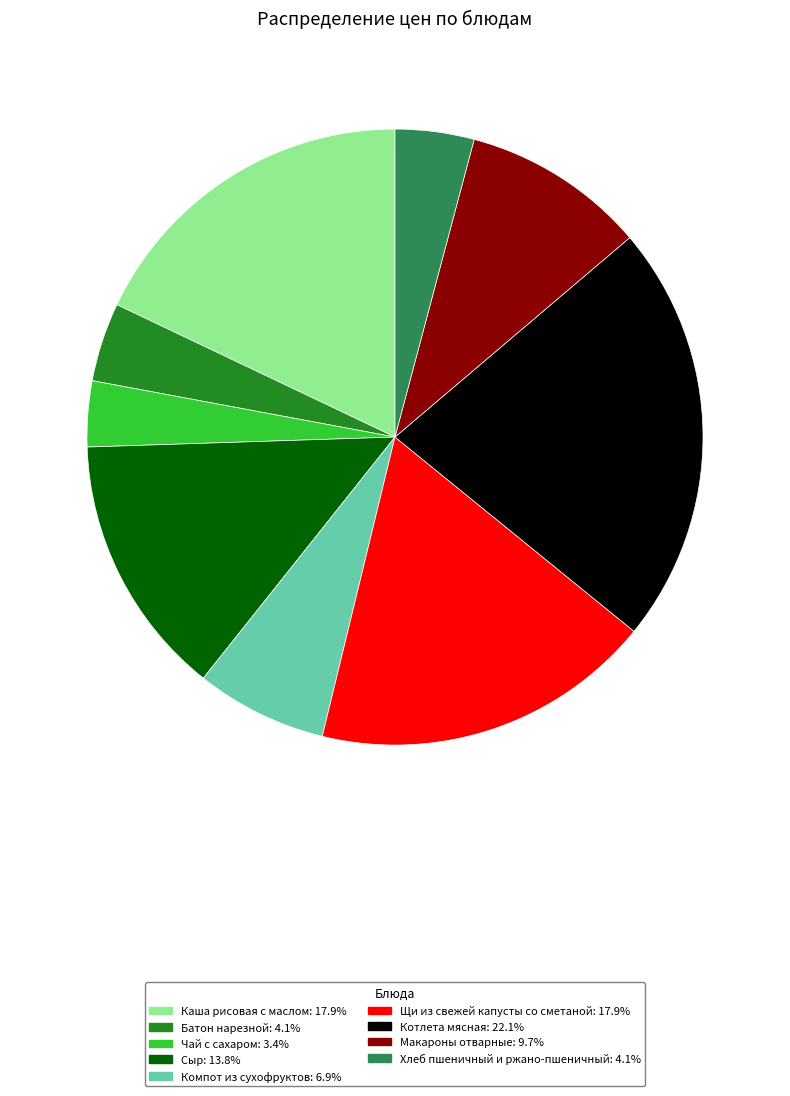

How many segments does this pie chart have?

9